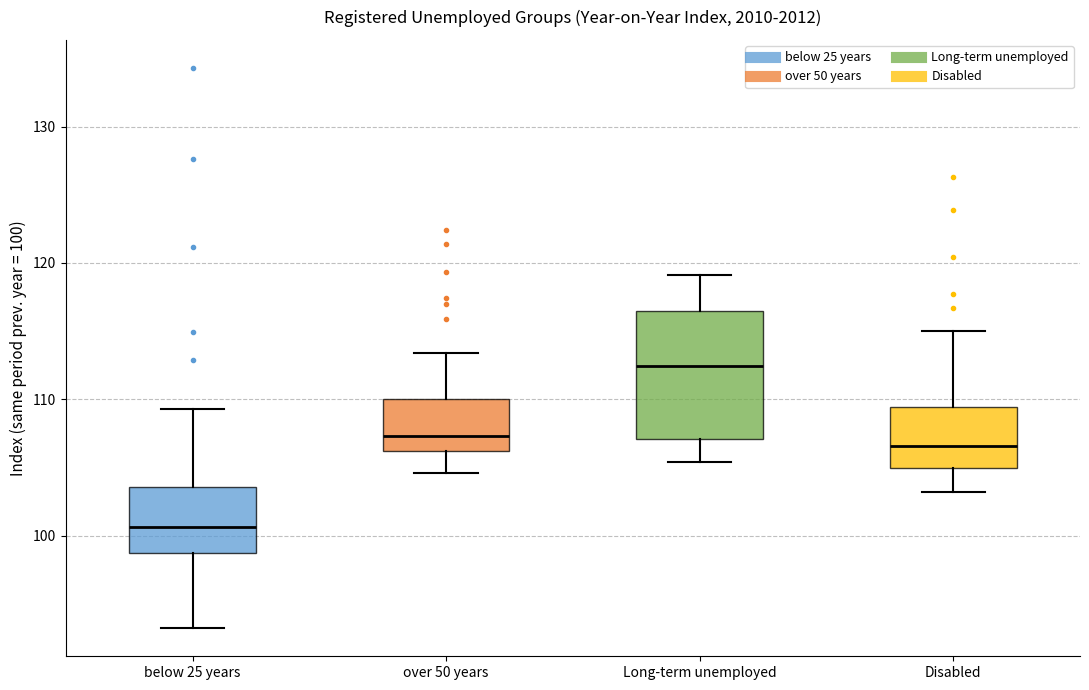

Reading left to right, transcribe this box plot: for each box, give where its median line is, the range the box spans, and where its two whiskers end, as read against the y-axis. The values are not printed on the chart, so give them approximately, as read against the axis.

below 25 years: median 101, box 99 to 104, whiskers 93 to 109
over 50 years: median 107, box 106 to 110, whiskers 105 to 113
Long-term unemployed: median 112, box 107 to 117, whiskers 105 to 119
Disabled: median 107, box 105 to 109, whiskers 103 to 115